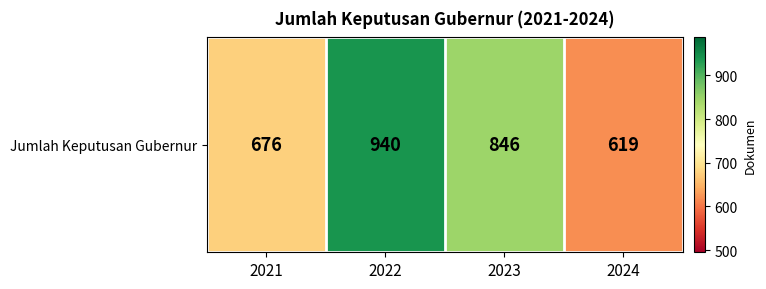

What value does the data have at 2021, to the nearest 50?

700